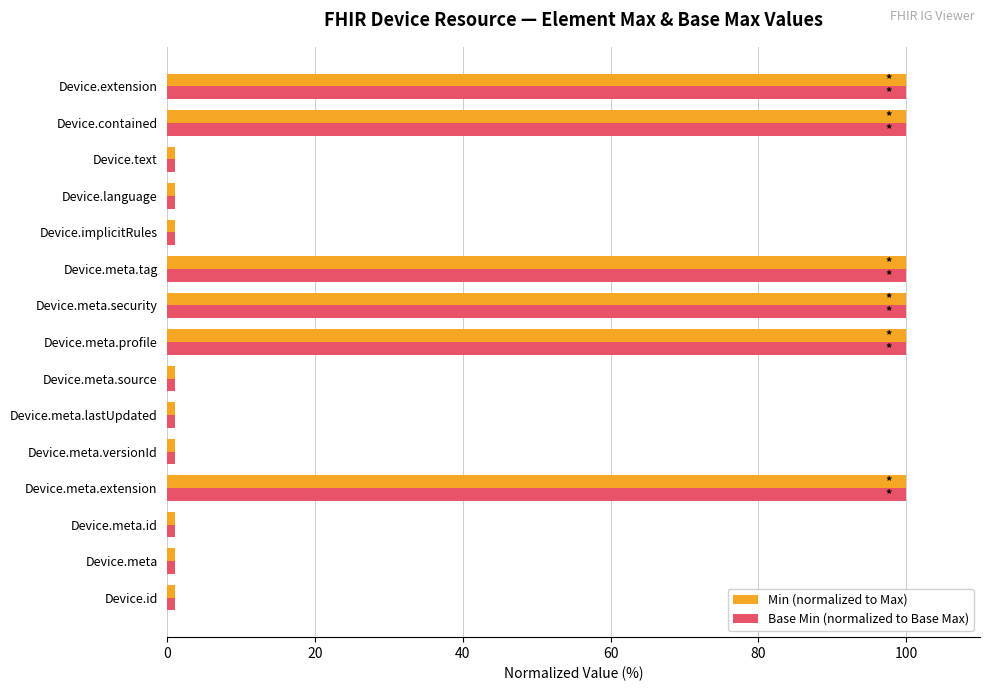

What is the difference between the second highest and minimum values in the Base Min (normalized to Base Max) series?

99.0